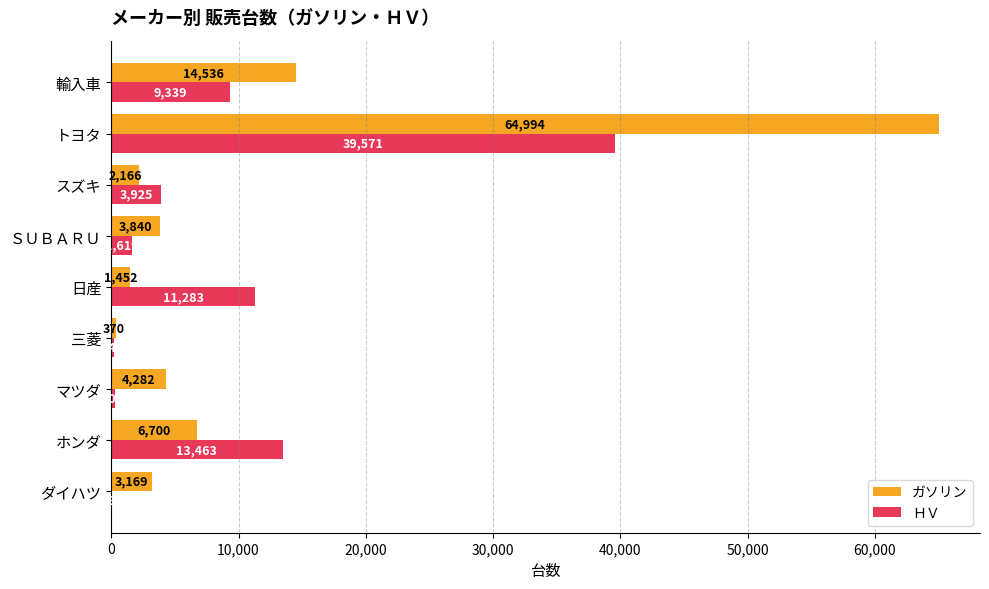

Which series has the widest spread of values?

ガソリン